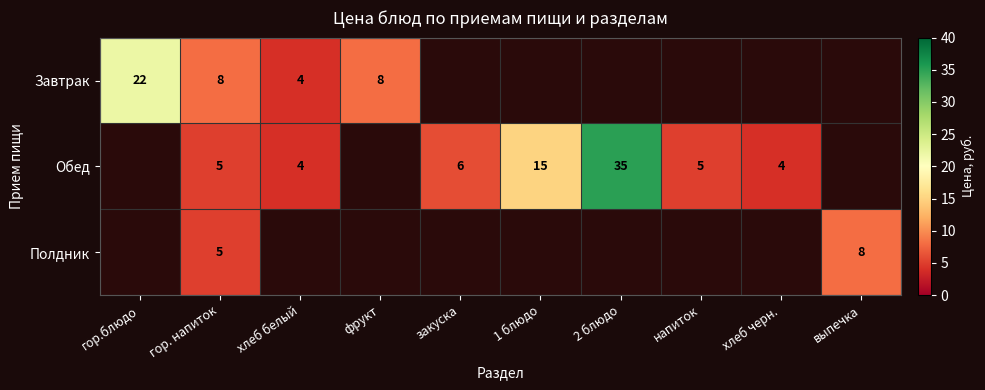

True or false: Обед has a value of 3 at 1 блюдо.

False